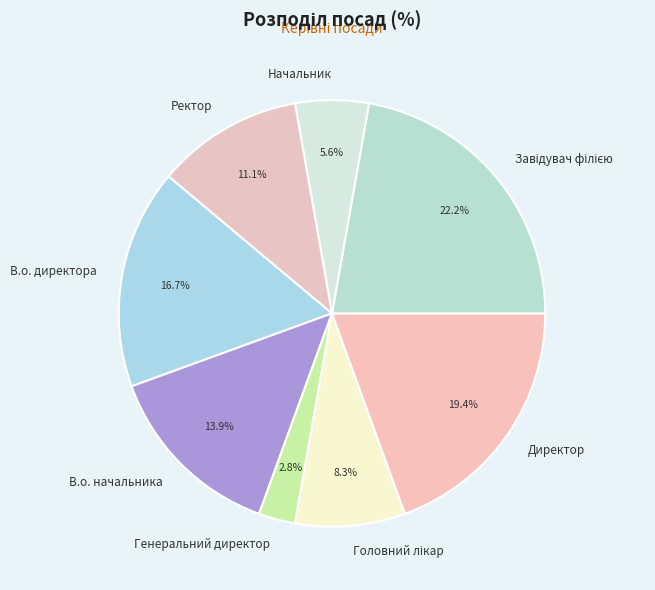

What is the smallest slice in the pie chart?

Генеральний директор